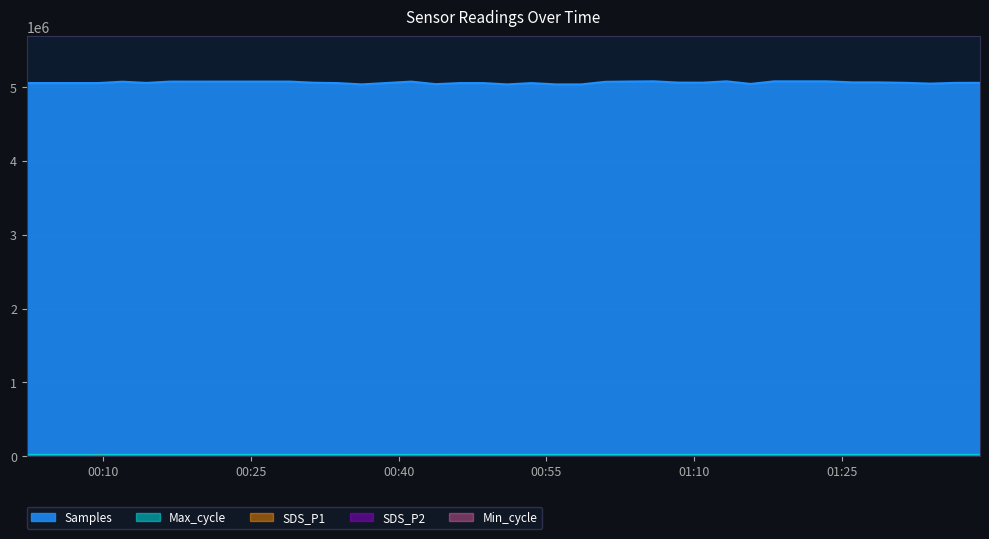

How many series are shown in this chart?

5